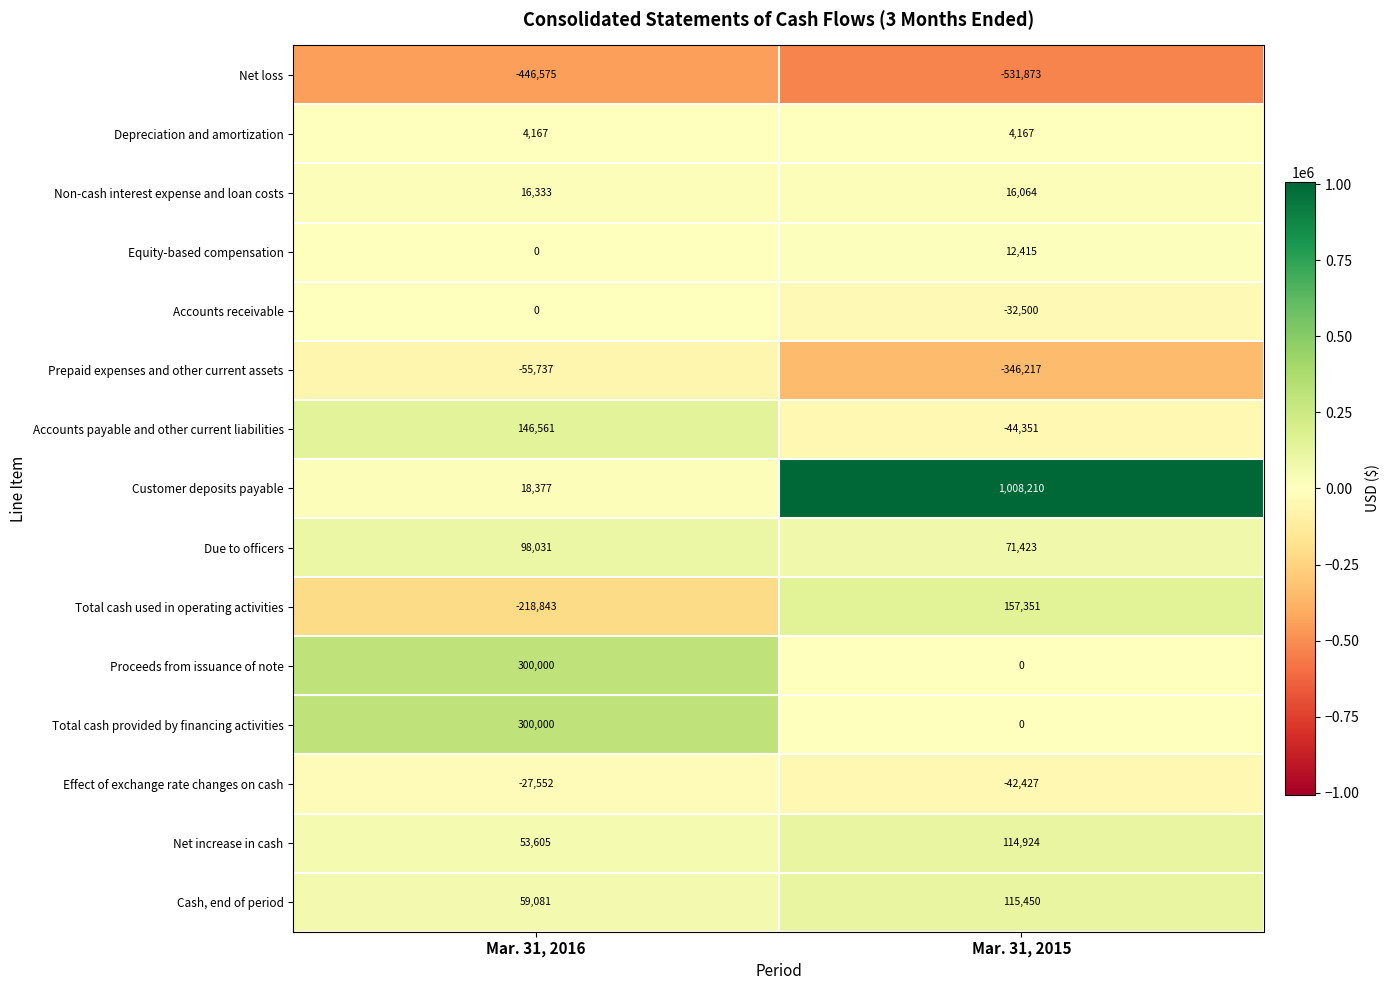

Reading right to left, list all the values displayed in this chart.

Net loss: -531873	-446575
Depreciation and amortization: 4167	4167
Non-cash interest expense and loan costs: 16064	16333
Equity-based compensation: 12415	0
Accounts receivable: -32500	0
Prepaid expenses and other current assets: -346217	-55737
Accounts payable and other current liabilities: -44351	146561
Customer deposits payable: 1008210	18377
Due to officers: 71423	98031
Total cash used in operating activities: 157351	-218843
Proceeds from issuance of note: 0	300000
Total cash provided by financing activities: 0	300000
Effect of exchange rate changes on cash: -42427	-27552
Net increase in cash: 114924	53605
Cash, end of period: 115450	59081